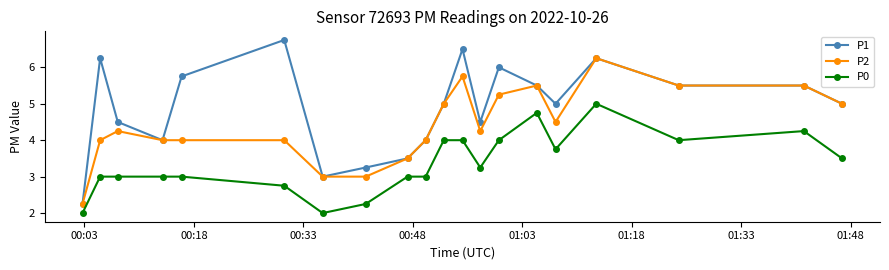

List the series in order of their peak value, highest first.

P1, P2, P0